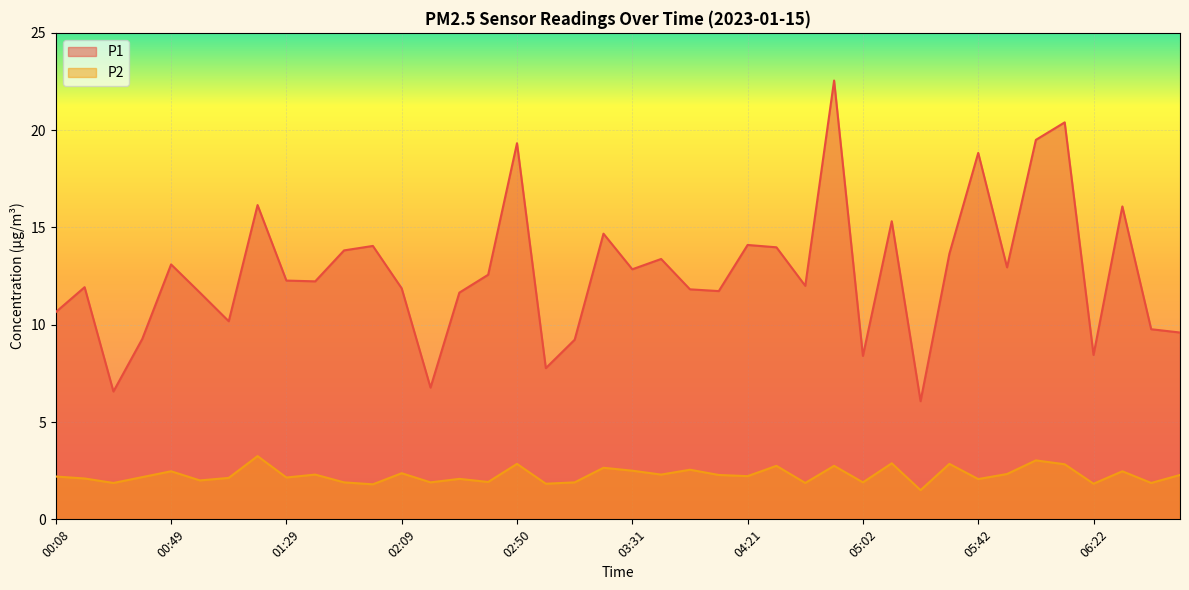

How many interior local valleys does the P2 series have?

15